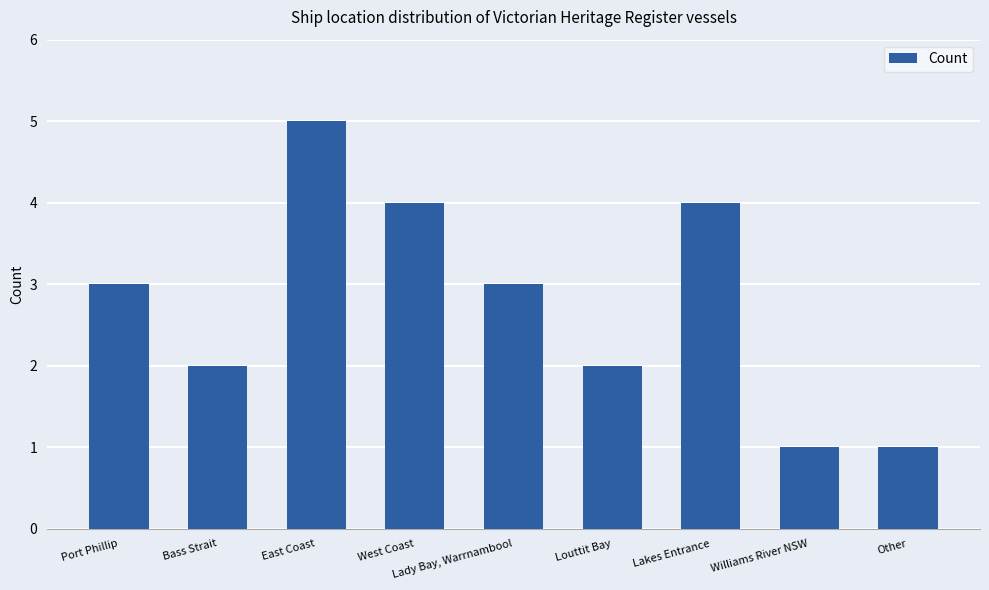

What is the minimum value shown in the chart?

1